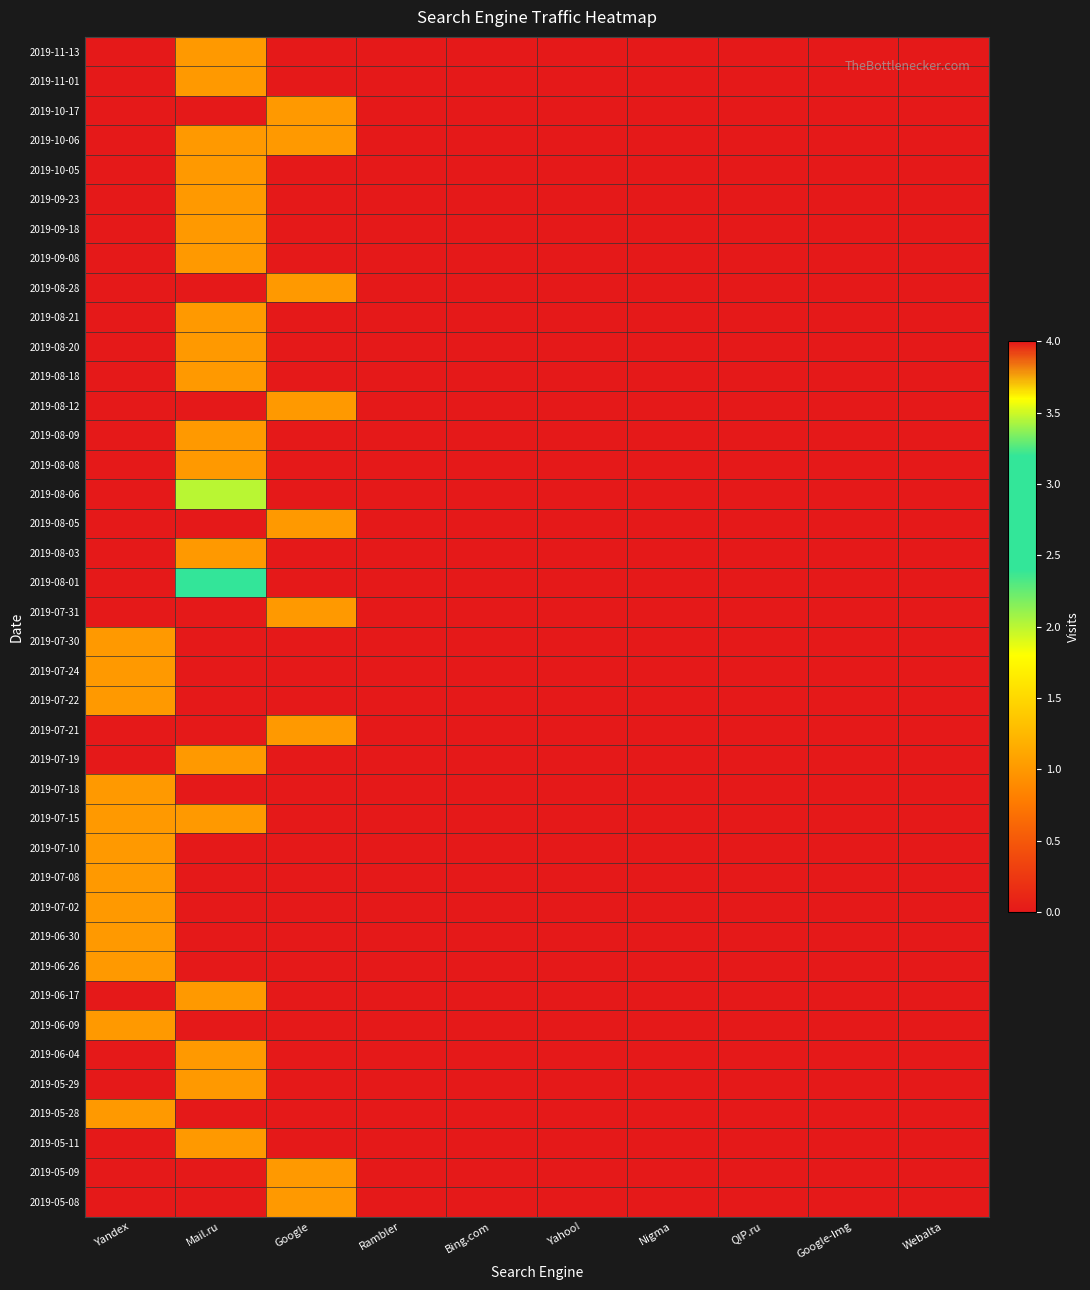

Reading left to right, what are all the values shown in this chart?

2019-11-13: Yandex=0	Mail.ru=1	Google=0	Rambler=0	Bing.com=0	Yahoo!=0	Nigma=0	QIP.ru=0	Google-Img=0	Webalta=0
2019-11-01: Yandex=0	Mail.ru=1	Google=0	Rambler=0	Bing.com=0	Yahoo!=0	Nigma=0	QIP.ru=0	Google-Img=0	Webalta=0
2019-10-17: Yandex=0	Mail.ru=0	Google=1	Rambler=0	Bing.com=0	Yahoo!=0	Nigma=0	QIP.ru=0	Google-Img=0	Webalta=0
2019-10-06: Yandex=0	Mail.ru=1	Google=1	Rambler=0	Bing.com=0	Yahoo!=0	Nigma=0	QIP.ru=0	Google-Img=0	Webalta=0
2019-10-05: Yandex=0	Mail.ru=1	Google=0	Rambler=0	Bing.com=0	Yahoo!=0	Nigma=0	QIP.ru=0	Google-Img=0	Webalta=0
2019-09-23: Yandex=0	Mail.ru=1	Google=0	Rambler=0	Bing.com=0	Yahoo!=0	Nigma=0	QIP.ru=0	Google-Img=0	Webalta=0
2019-09-18: Yandex=0	Mail.ru=1	Google=0	Rambler=0	Bing.com=0	Yahoo!=0	Nigma=0	QIP.ru=0	Google-Img=0	Webalta=0
2019-09-08: Yandex=0	Mail.ru=1	Google=0	Rambler=0	Bing.com=0	Yahoo!=0	Nigma=0	QIP.ru=0	Google-Img=0	Webalta=0
2019-08-28: Yandex=0	Mail.ru=0	Google=1	Rambler=0	Bing.com=0	Yahoo!=0	Nigma=0	QIP.ru=0	Google-Img=0	Webalta=0
2019-08-21: Yandex=0	Mail.ru=1	Google=0	Rambler=0	Bing.com=0	Yahoo!=0	Nigma=0	QIP.ru=0	Google-Img=0	Webalta=0
2019-08-20: Yandex=0	Mail.ru=1	Google=0	Rambler=0	Bing.com=0	Yahoo!=0	Nigma=0	QIP.ru=0	Google-Img=0	Webalta=0
2019-08-18: Yandex=0	Mail.ru=1	Google=0	Rambler=0	Bing.com=0	Yahoo!=0	Nigma=0	QIP.ru=0	Google-Img=0	Webalta=0
2019-08-12: Yandex=0	Mail.ru=0	Google=1	Rambler=0	Bing.com=0	Yahoo!=0	Nigma=0	QIP.ru=0	Google-Img=0	Webalta=0
2019-08-09: Yandex=0	Mail.ru=1	Google=0	Rambler=0	Bing.com=0	Yahoo!=0	Nigma=0	QIP.ru=0	Google-Img=0	Webalta=0
2019-08-08: Yandex=0	Mail.ru=1	Google=0	Rambler=0	Bing.com=0	Yahoo!=0	Nigma=0	QIP.ru=0	Google-Img=0	Webalta=0
2019-08-06: Yandex=0	Mail.ru=2	Google=0	Rambler=0	Bing.com=0	Yahoo!=0	Nigma=0	QIP.ru=0	Google-Img=0	Webalta=0
2019-08-05: Yandex=0	Mail.ru=4	Google=1	Rambler=0	Bing.com=0	Yahoo!=0	Nigma=0	QIP.ru=0	Google-Img=0	Webalta=0
2019-08-03: Yandex=0	Mail.ru=1	Google=0	Rambler=0	Bing.com=0	Yahoo!=0	Nigma=0	QIP.ru=0	Google-Img=0	Webalta=0
2019-08-01: Yandex=0	Mail.ru=3	Google=0	Rambler=0	Bing.com=0	Yahoo!=0	Nigma=0	QIP.ru=0	Google-Img=0	Webalta=0
2019-07-31: Yandex=0	Mail.ru=4	Google=1	Rambler=0	Bing.com=0	Yahoo!=0	Nigma=0	QIP.ru=0	Google-Img=0	Webalta=0
2019-07-30: Yandex=1	Mail.ru=0	Google=0	Rambler=0	Bing.com=0	Yahoo!=0	Nigma=0	QIP.ru=0	Google-Img=0	Webalta=0
2019-07-24: Yandex=1	Mail.ru=0	Google=0	Rambler=0	Bing.com=0	Yahoo!=0	Nigma=0	QIP.ru=0	Google-Img=0	Webalta=0
2019-07-22: Yandex=1	Mail.ru=0	Google=0	Rambler=0	Bing.com=0	Yahoo!=0	Nigma=0	QIP.ru=0	Google-Img=0	Webalta=0
2019-07-21: Yandex=0	Mail.ru=0	Google=1	Rambler=0	Bing.com=0	Yahoo!=0	Nigma=0	QIP.ru=0	Google-Img=0	Webalta=0
2019-07-19: Yandex=0	Mail.ru=1	Google=0	Rambler=0	Bing.com=0	Yahoo!=0	Nigma=0	QIP.ru=0	Google-Img=0	Webalta=0
2019-07-18: Yandex=1	Mail.ru=0	Google=0	Rambler=0	Bing.com=0	Yahoo!=0	Nigma=0	QIP.ru=0	Google-Img=0	Webalta=0
2019-07-15: Yandex=1	Mail.ru=1	Google=0	Rambler=0	Bing.com=0	Yahoo!=0	Nigma=0	QIP.ru=0	Google-Img=0	Webalta=0
2019-07-10: Yandex=1	Mail.ru=0	Google=0	Rambler=0	Bing.com=0	Yahoo!=0	Nigma=0	QIP.ru=0	Google-Img=0	Webalta=0
2019-07-08: Yandex=1	Mail.ru=0	Google=0	Rambler=0	Bing.com=0	Yahoo!=0	Nigma=0	QIP.ru=0	Google-Img=0	Webalta=0
2019-07-02: Yandex=1	Mail.ru=0	Google=0	Rambler=0	Bing.com=0	Yahoo!=0	Nigma=0	QIP.ru=0	Google-Img=0	Webalta=0
2019-06-30: Yandex=1	Mail.ru=0	Google=0	Rambler=0	Bing.com=0	Yahoo!=0	Nigma=0	QIP.ru=0	Google-Img=0	Webalta=0
2019-06-26: Yandex=1	Mail.ru=0	Google=0	Rambler=0	Bing.com=0	Yahoo!=0	Nigma=0	QIP.ru=0	Google-Img=0	Webalta=0
2019-06-17: Yandex=0	Mail.ru=1	Google=0	Rambler=0	Bing.com=0	Yahoo!=0	Nigma=0	QIP.ru=0	Google-Img=0	Webalta=0
2019-06-09: Yandex=1	Mail.ru=0	Google=0	Rambler=0	Bing.com=0	Yahoo!=0	Nigma=0	QIP.ru=0	Google-Img=0	Webalta=0
2019-06-04: Yandex=0	Mail.ru=1	Google=0	Rambler=0	Bing.com=0	Yahoo!=0	Nigma=0	QIP.ru=0	Google-Img=0	Webalta=0
2019-05-29: Yandex=0	Mail.ru=1	Google=0	Rambler=0	Bing.com=0	Yahoo!=0	Nigma=0	QIP.ru=0	Google-Img=0	Webalta=0
2019-05-28: Yandex=1	Mail.ru=0	Google=0	Rambler=0	Bing.com=0	Yahoo!=0	Nigma=0	QIP.ru=0	Google-Img=0	Webalta=0
2019-05-11: Yandex=0	Mail.ru=1	Google=0	Rambler=0	Bing.com=0	Yahoo!=0	Nigma=0	QIP.ru=0	Google-Img=0	Webalta=0
2019-05-09: Yandex=0	Mail.ru=0	Google=1	Rambler=0	Bing.com=0	Yahoo!=0	Nigma=0	QIP.ru=0	Google-Img=0	Webalta=0
2019-05-08: Yandex=0	Mail.ru=0	Google=1	Rambler=0	Bing.com=0	Yahoo!=0	Nigma=0	QIP.ru=0	Google-Img=0	Webalta=0